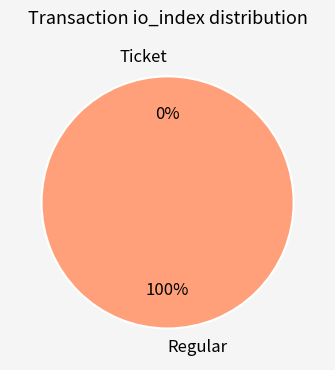

To the nearest percent, what percentage of the pie is Regular?

100%